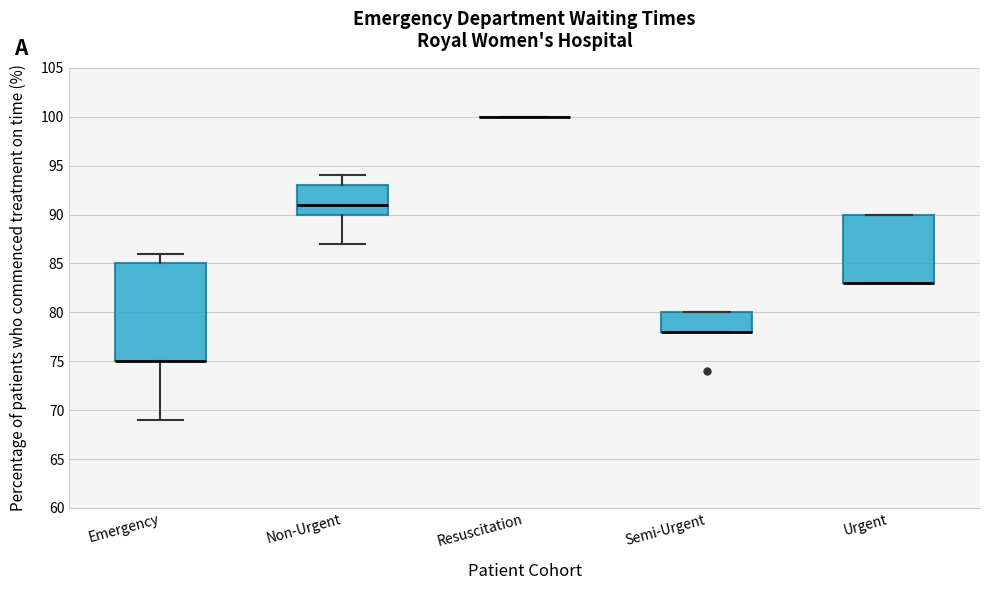

Reading left to right, transcribe this box plot: for each box, give where its median line is, the range the box spans, and where its two whiskers end, as read against the y-axis. The values are not printed on the chart, so give them approximately, as read against the axis.

Emergency: median 75 (drawn on the box's lower edge), box 75 to 85, whiskers 69 to 86
Non-Urgent: median 91, box 90 to 93, whiskers 87 to 94
Resuscitation: box collapsed to a line at 100, whiskers 100 to 100
Semi-Urgent: median 78 (drawn on the box's lower edge), box 78 to 80, whiskers 78 to 80
Urgent: median 83 (drawn on the box's lower edge), box 83 to 90, whiskers 83 to 90